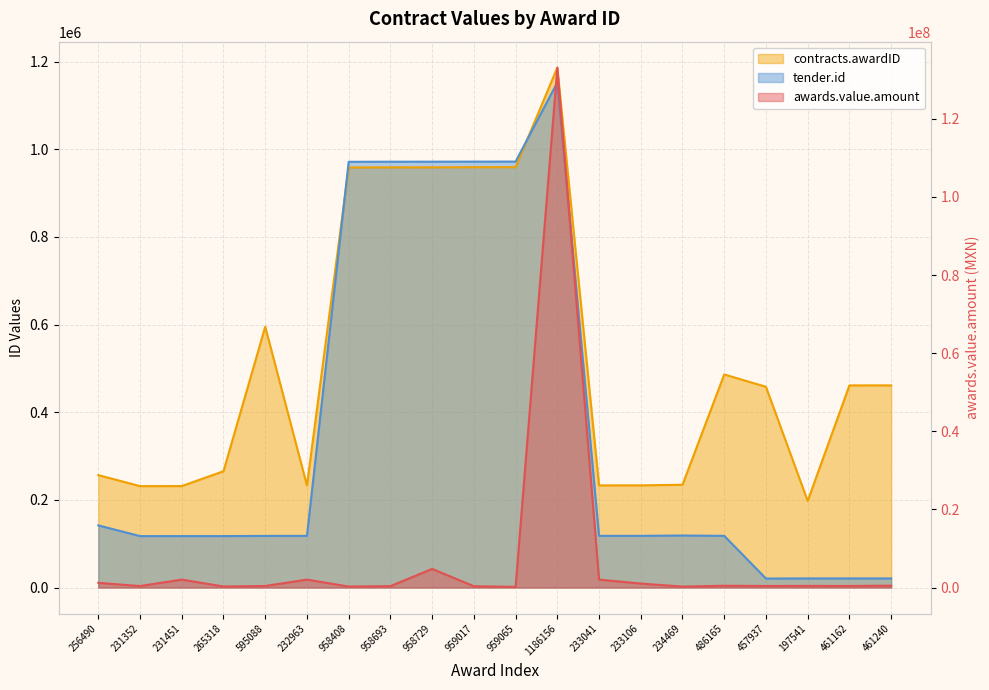

Reading left to right, transcribe all the data shown in this chart.

awards.value.amount: 256490=1203600.0	231352=379880.7	231451=2028000.0	265318=260200.0	595088=396495.1	232963=2028000.0	958408=250000.0	958693=356661.4	958729=4768658.5	959017=339480.0	959065=165000.0	1186156=133079875.7	233041=2028000.0	233106=1014000.0	234469=239521.4	486165=455300.0	457937=396495.1	197541=415000.0	461162=396495.1	461240=479810.0
contracts.awardID: 256490=256490.0	231352=231352.0	231451=231451.0	265318=265318.0	595088=595088.0	232963=232963.0	958408=958408.0	958693=958693.0	958729=958729.0	959017=959017.0	959065=959065.0	1186156=1186156.0	233041=233041.0	233106=233106.0	234469=234469.0	486165=486165.0	457937=457937.0	197541=197541.0	461162=461162.0	461240=461240.0
tender.id: 256490=141793.0	231352=117336.0	231451=117360.0	265318=117378.0	595088=117760.0	232963=117839.0	958408=971346.0	958693=971566.0	958729=971591.0	959017=971777.0	959065=971814.0	1186156=1152446.0	233041=117890.0	233106=117919.0	234469=118667.0	486165=117902.0	457937=20504.0	197541=20746.0	461162=20763.0	461240=20785.0